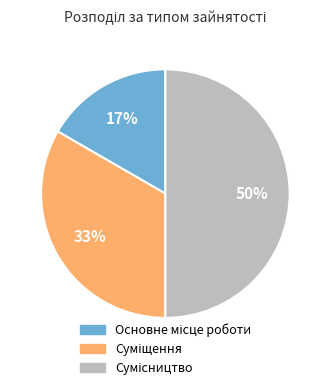

To the nearest percent, what is the difference between the largest and smallest slice percentages?

33%